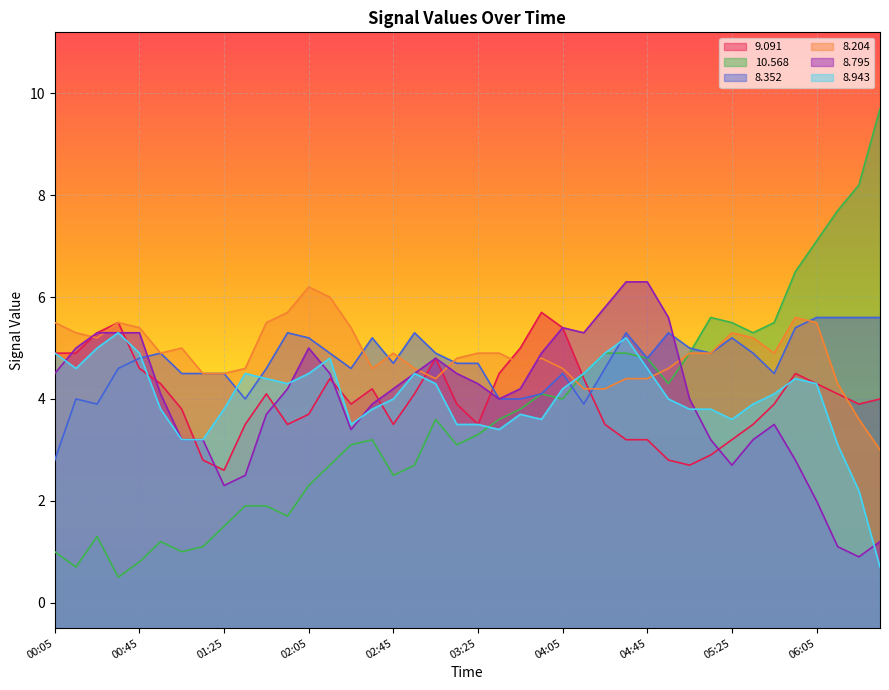

Between which two adjacent categories do 8.352 and 10.568 first intersect?

04:05 and 04:15